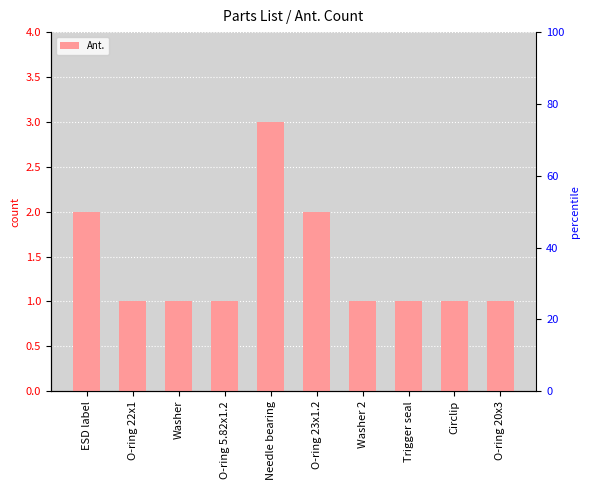

What is the label of the 10th bar from the right?

ESD label